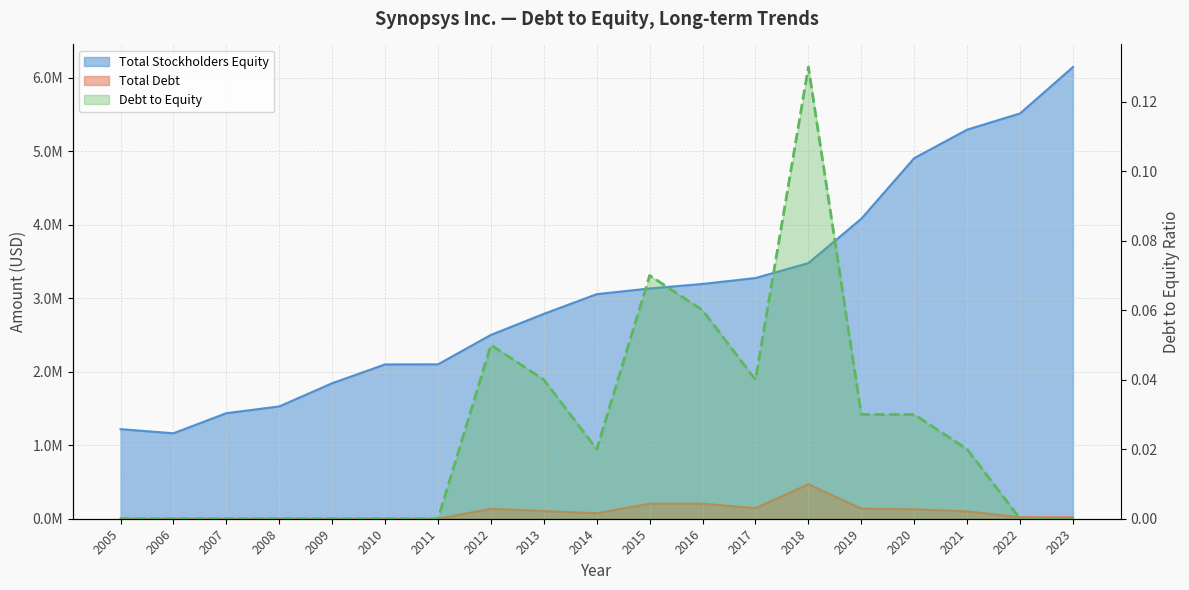

True or false: Total Stockholders Equity has a value of 1204545.8 at 2011.

False